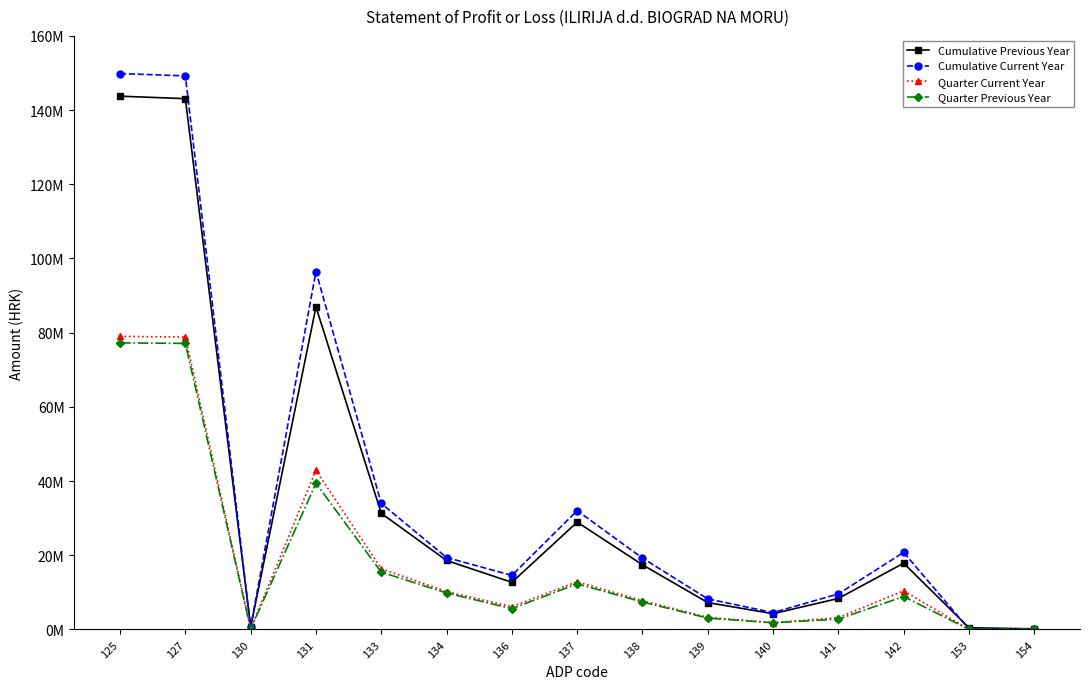

At which category does the chart reach its peak across all series?

125